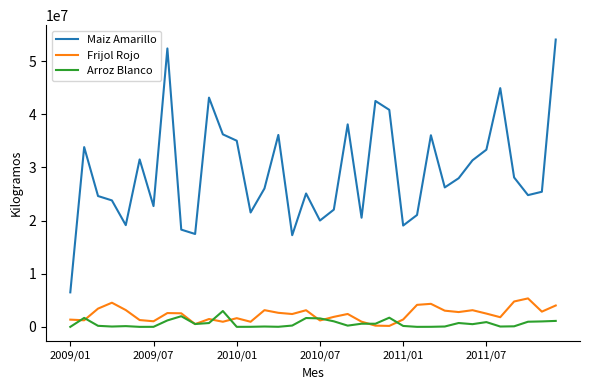

What is the maximum value shown in the chart?

54068086